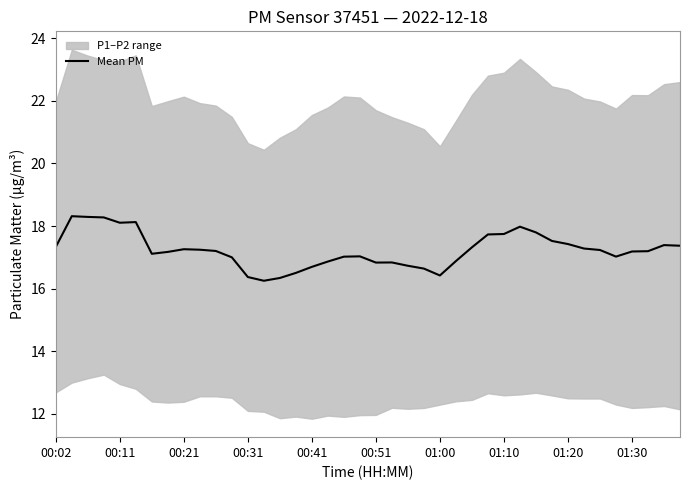

The value of Mean PM at 00:21 is 17.3. True or false?

True